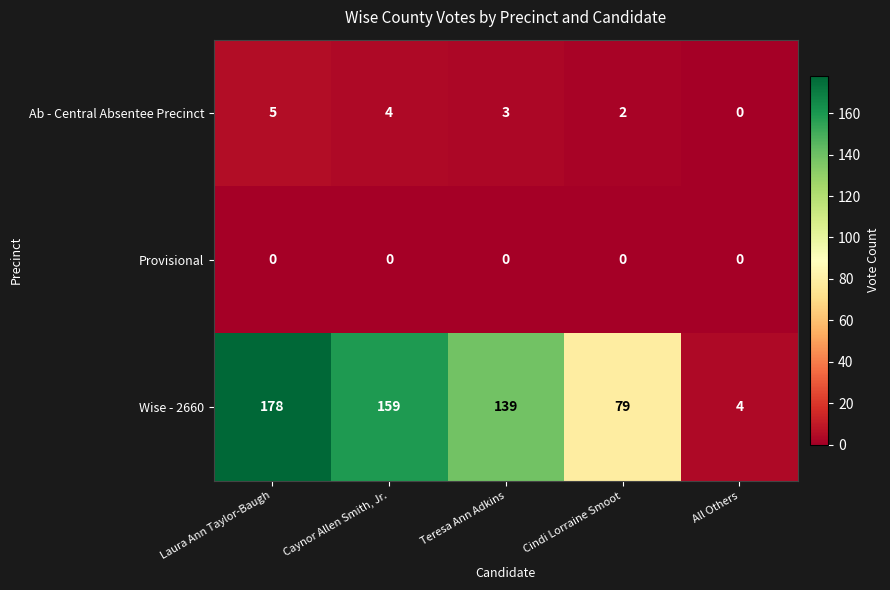

Which series changed the most between Caynor Allen Smith, Jr. and Cindi Lorraine Smoot?

Wise - 2660